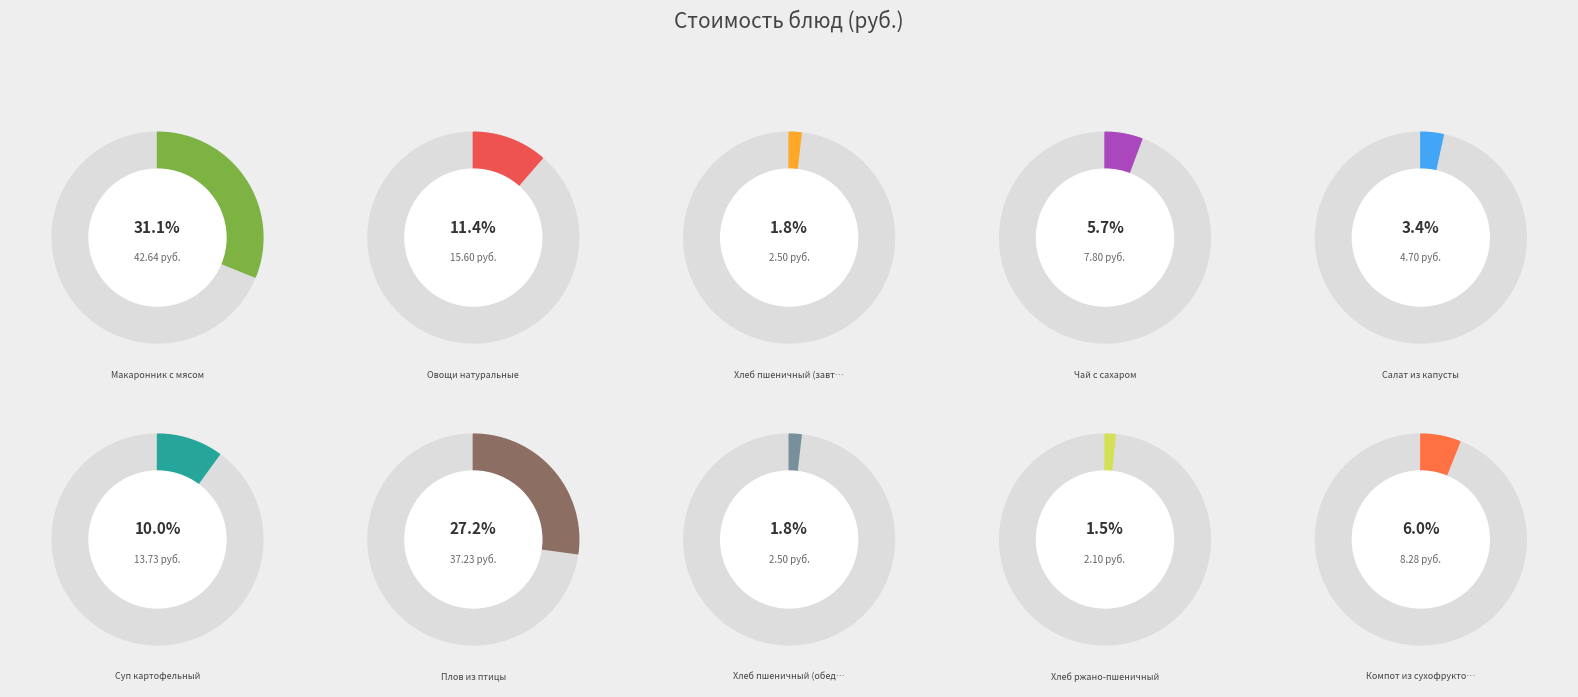

Count the number of slices in the pie.

10